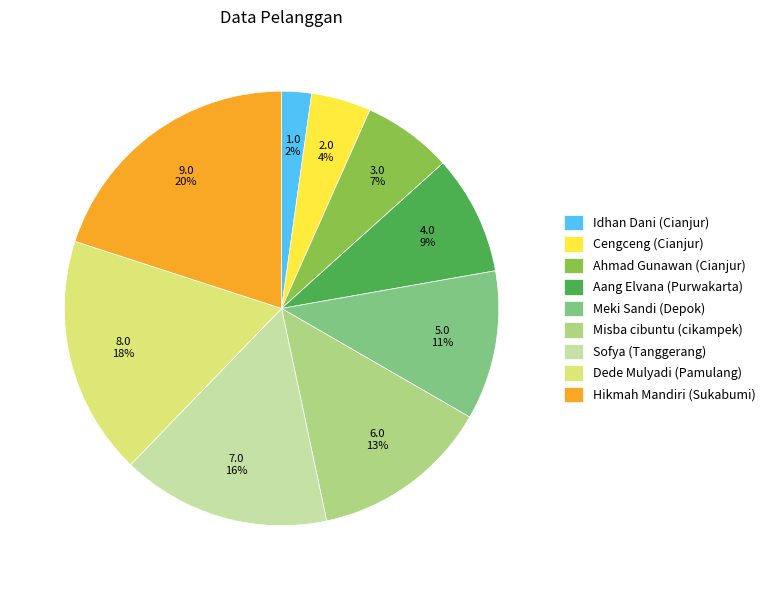

Does Meki Sandi (Depok) represent more than half of the total?

No